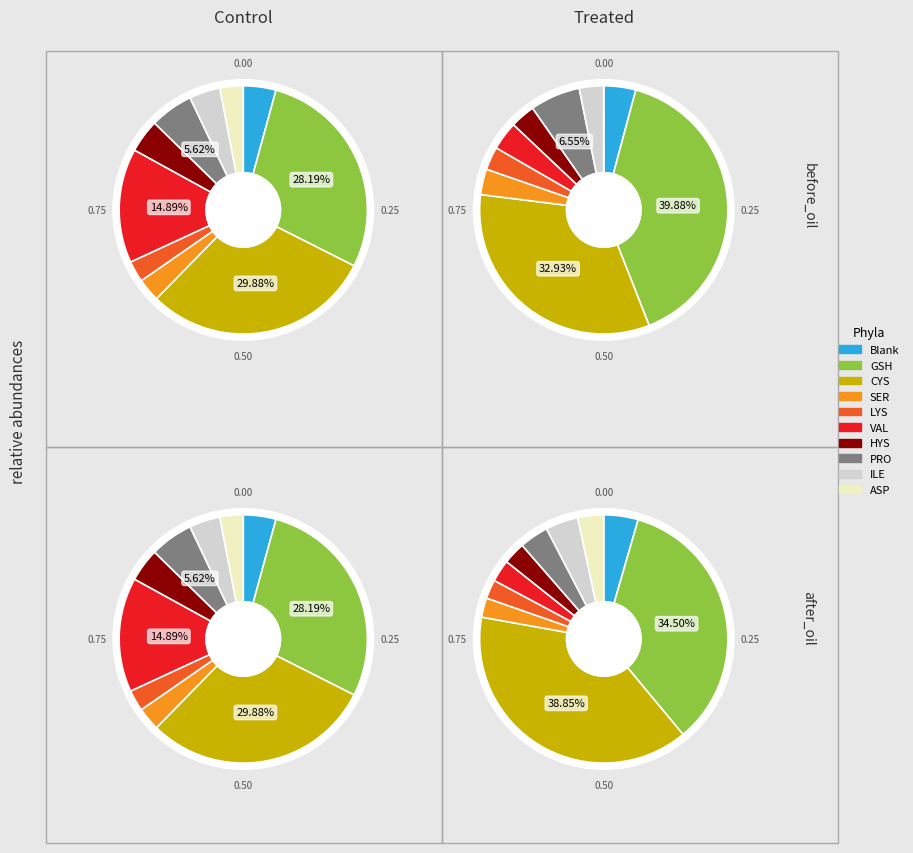

Does any single category account for the majority?

No